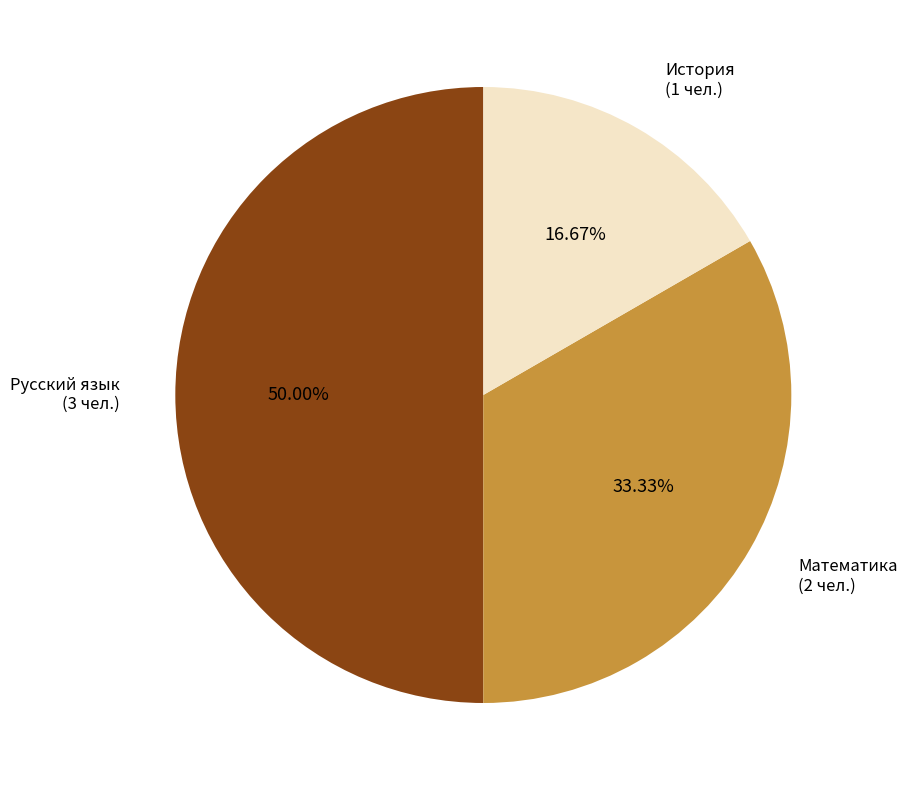

To the nearest percent, what is the combined percentage of Русский язык and История?

67%